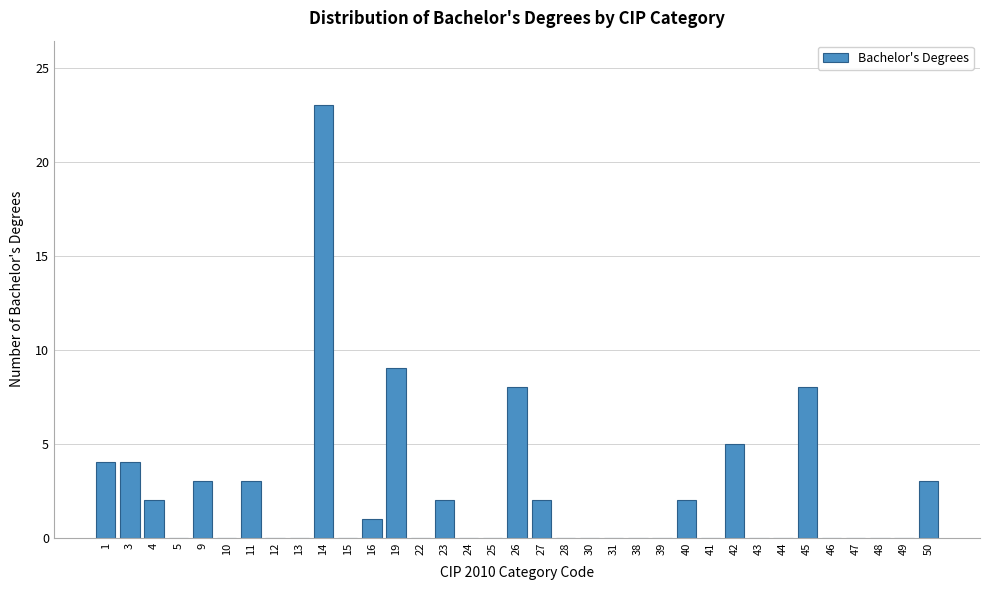

True or false: the data shows 8 at 26.

True